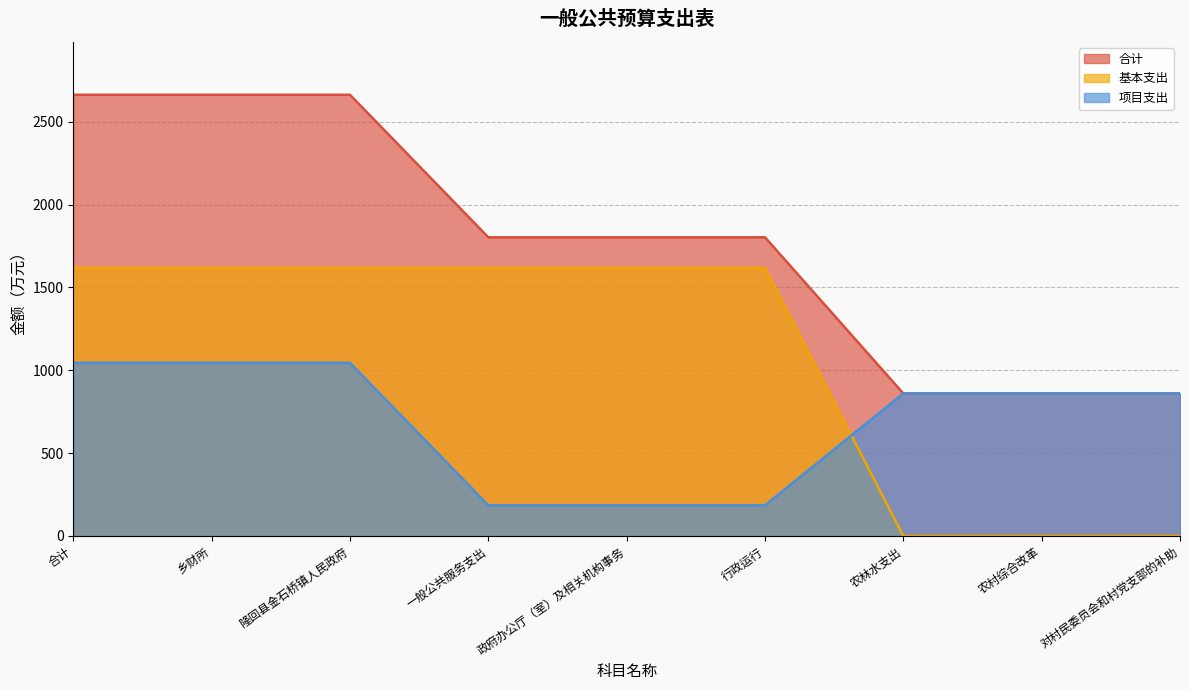

Reading left to right, extract all data points from this chart.

合计: 合计=2662.6	乡财所=2662.6	隆回县金石桥镇人民政府=2662.6	一般公共服务支出=1802.6	政府办公厅（室）及相关机构事务=1802.6	行政运行=1802.6	农林水支出=860.0	农村综合改革=860.0	对村民委员会和村党支部的补助=860.0
基本支出: 合计=1617.6	乡财所=1617.6	隆回县金石桥镇人民政府=1617.6	一般公共服务支出=1617.6	政府办公厅（室）及相关机构事务=1617.6	行政运行=1617.6	农林水支出=0.0	农村综合改革=0.0	对村民委员会和村党支部的补助=0.0
项目支出: 合计=1045.0	乡财所=1045.0	隆回县金石桥镇人民政府=1045.0	一般公共服务支出=185.0	政府办公厅（室）及相关机构事务=185.0	行政运行=185.0	农林水支出=860.0	农村综合改革=860.0	对村民委员会和村党支部的补助=860.0